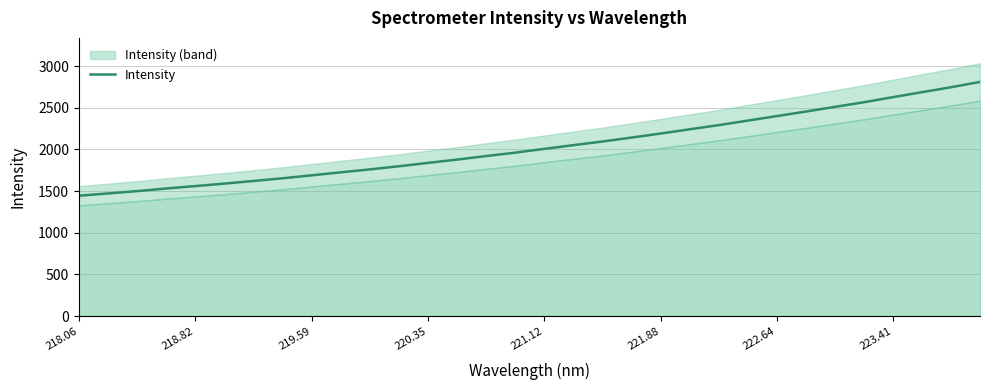

The Intensity series shows 1444.2 at 218.06. True or false?

True